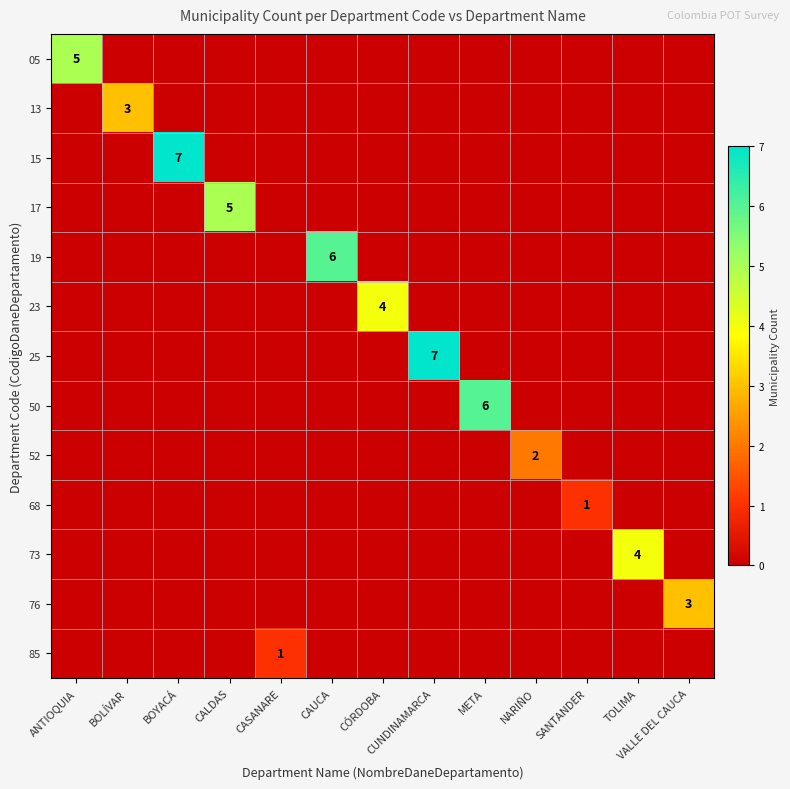

At which category is the sum across all series the highest?

BOYACÁ